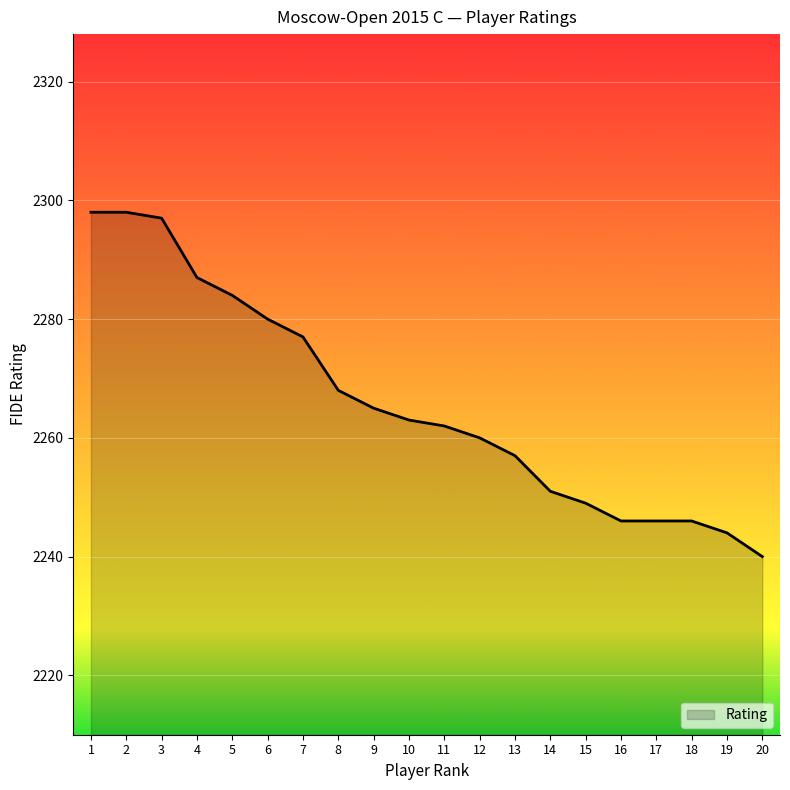

Where does the data first go above 2263?

1